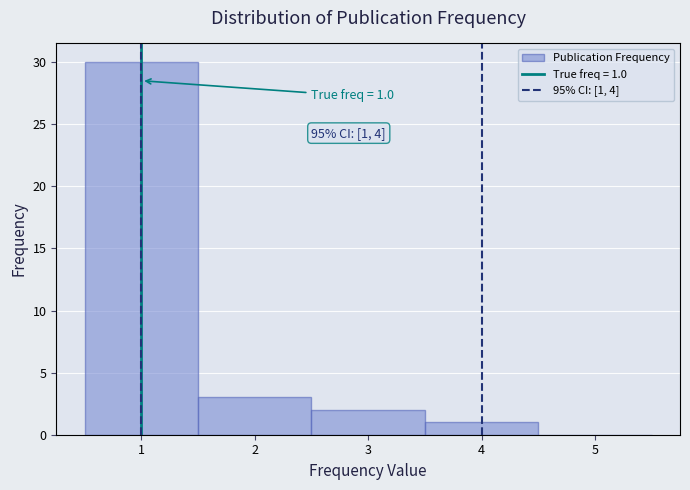

Which range on the x-axis has the tallest bar?

0.5 to 1.5